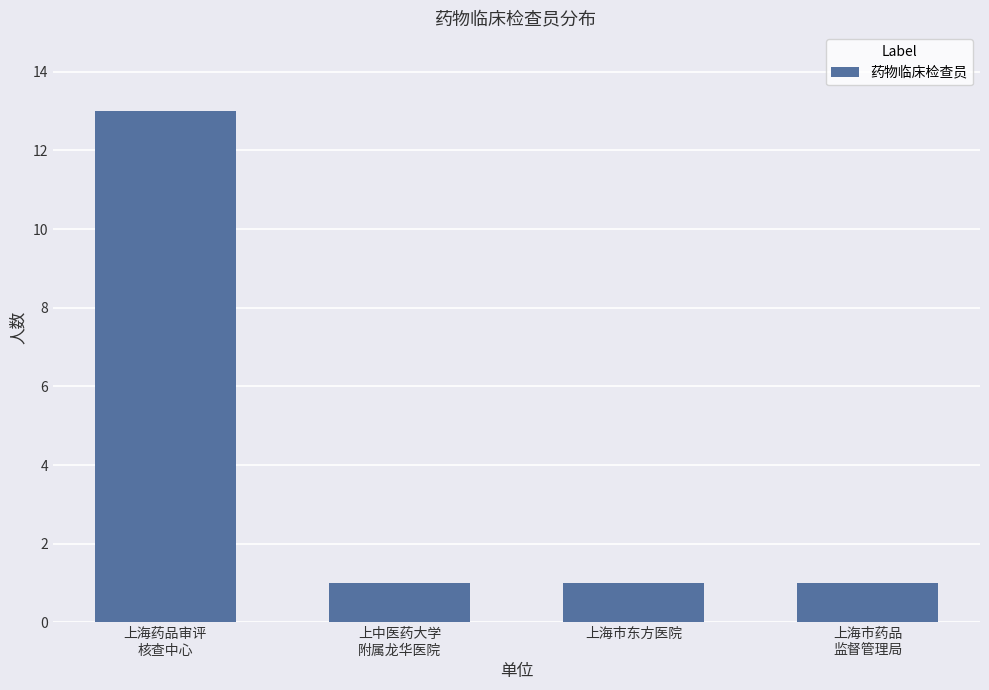

What is the greatest value displayed?

13